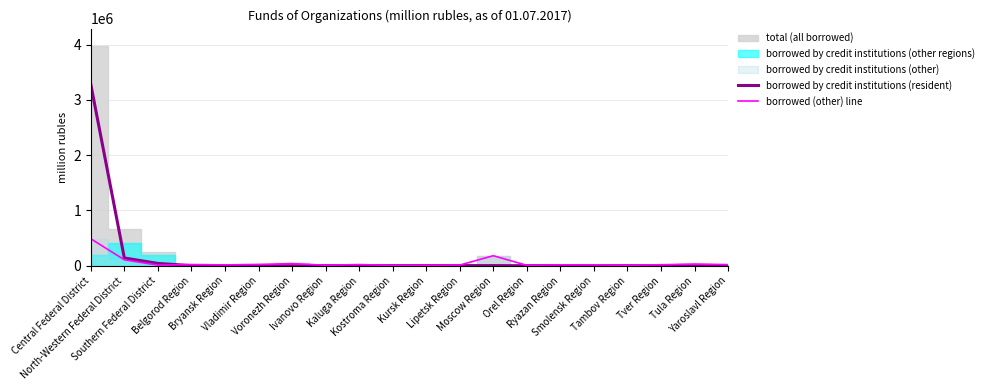

How many interior local valleys does the borrowed by credit institutions (resident) series have?

6